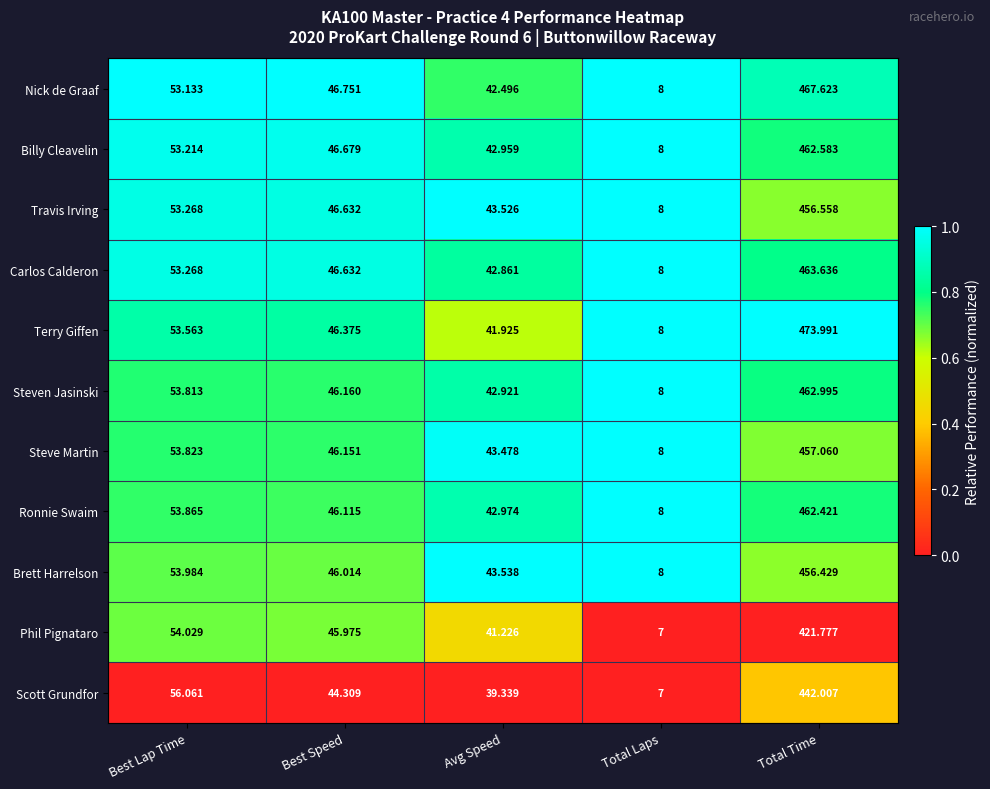

List the series in order of their peak value, highest first.

Terry Giffen, Nick de Graaf, Carlos Calderon, Steven Jasinski, Billy Cleavelin, Ronnie Swaim, Steve Martin, Travis Irving, Brett Harrelson, Scott Grundfor, Phil Pignataro